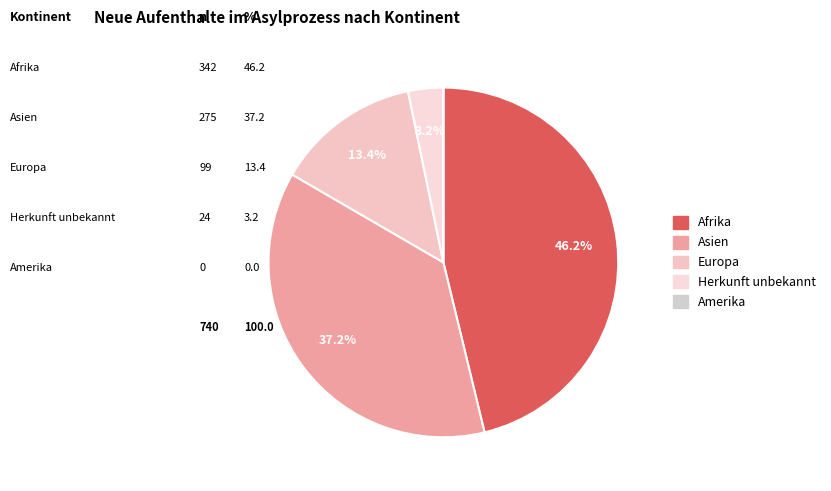

To the nearest percent, what is the combined percentage of Europa and Asien?

51%